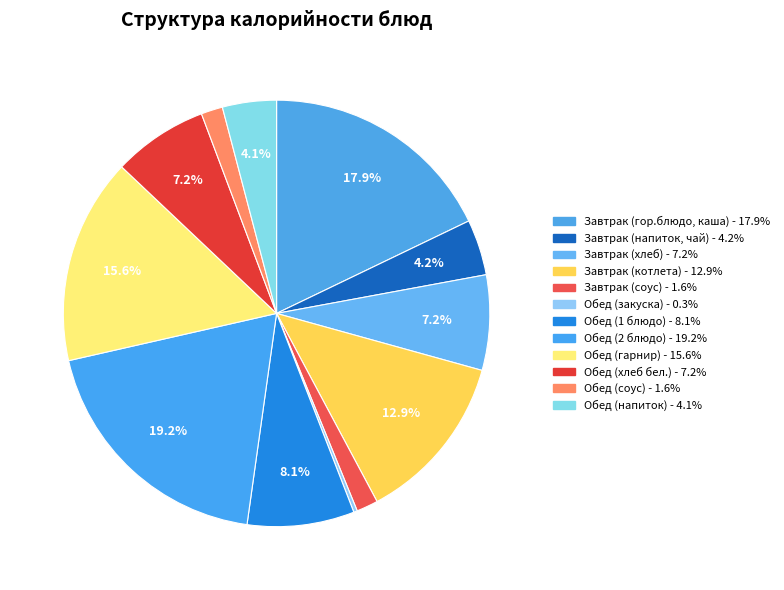

How many slices are in this pie chart?

12